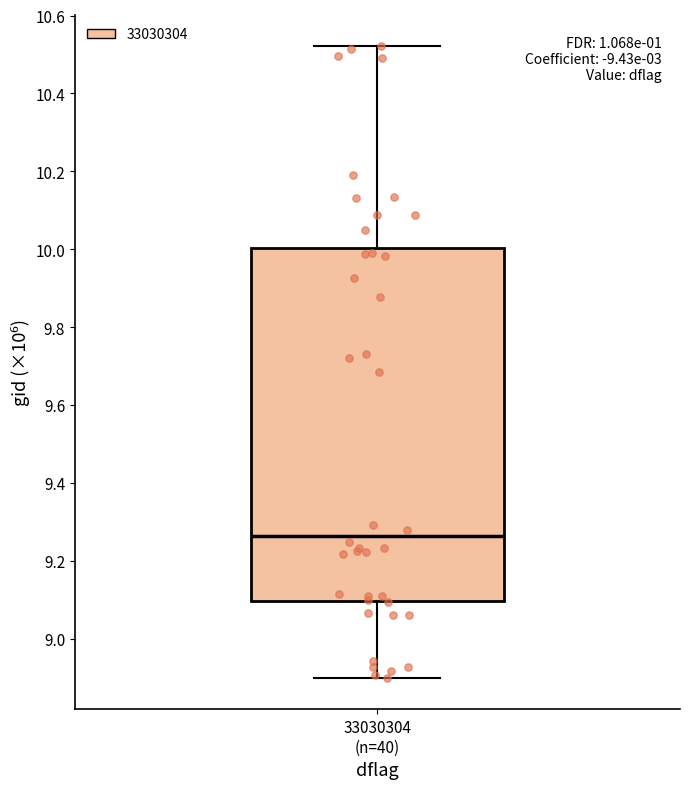

Transcribe this box plot: give where the median line is, the range the box spans, and where the two whiskers end, as read against the y-axis. The values are not printed on the chart, so give them approximately, as read against the axis.

median 9.26, box 9.10 to 10.00, whiskers 8.90 to 10.52